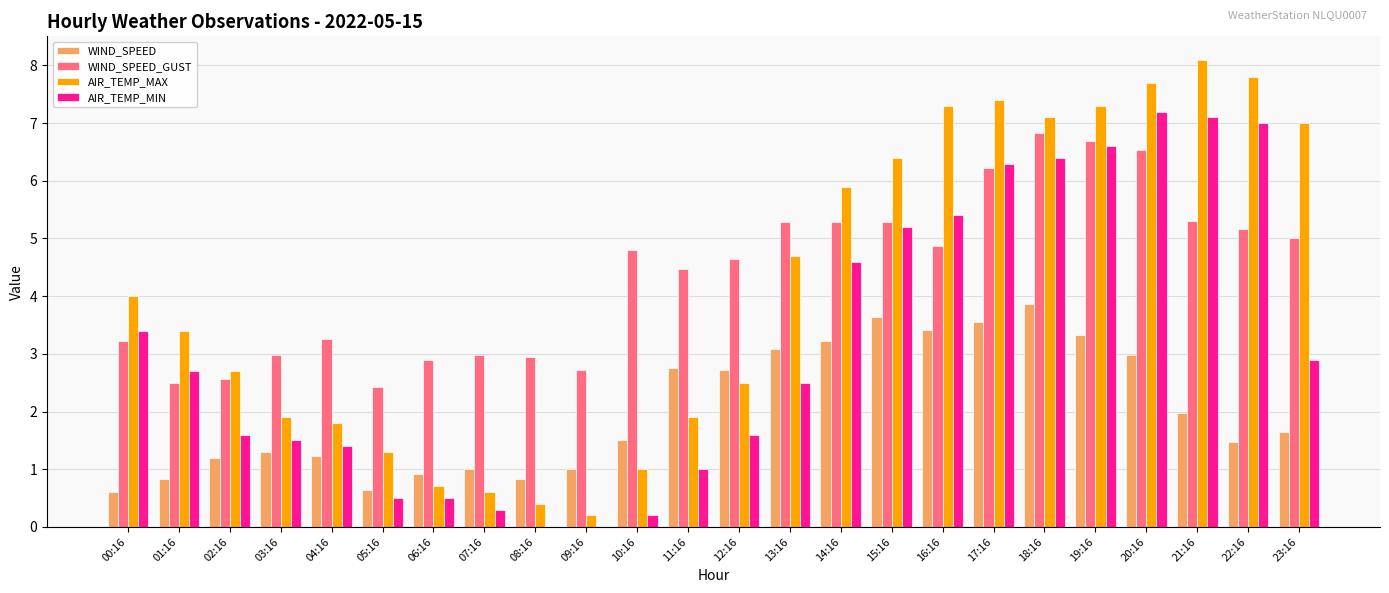

What is the total value across all series at 01:16?

9.4